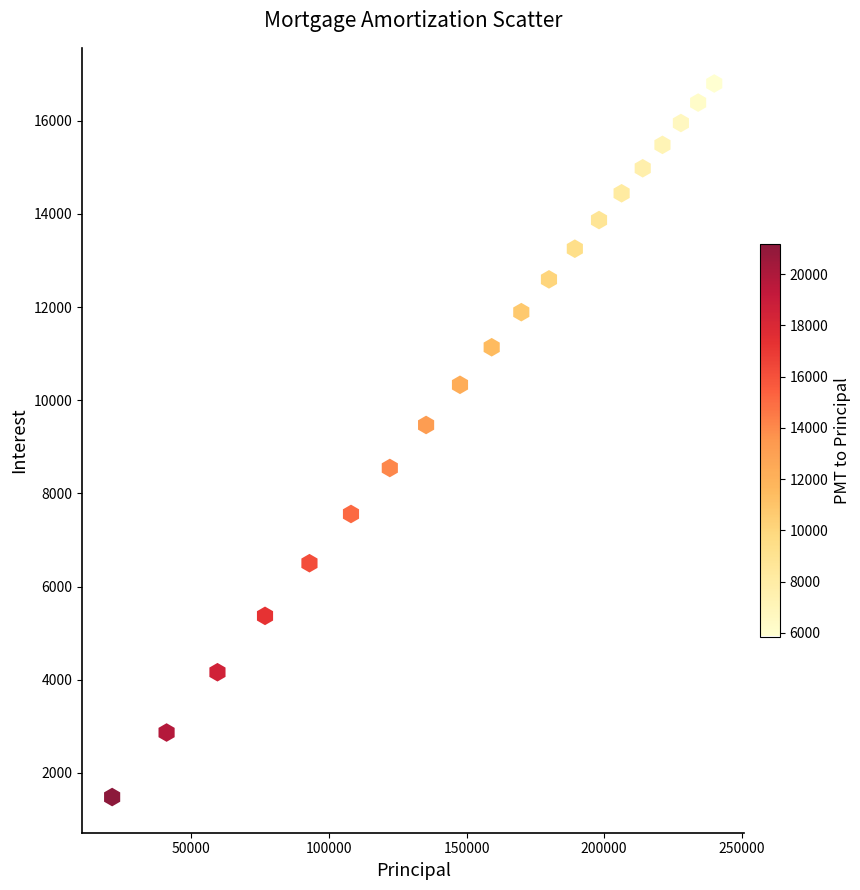

What Y value in the scatter plot is closest to 9141?

9469.3